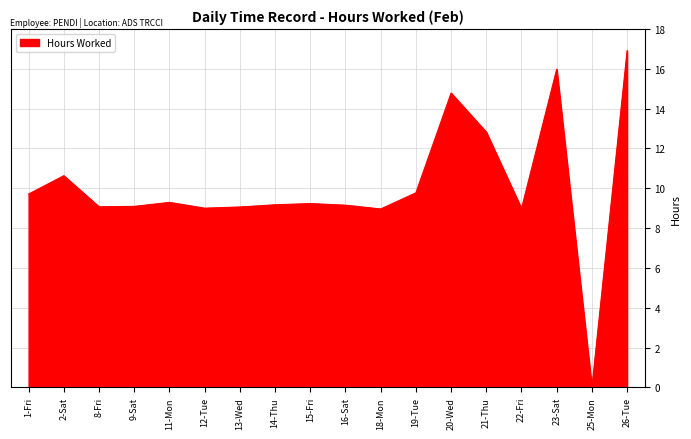

What is the average value?

10.1